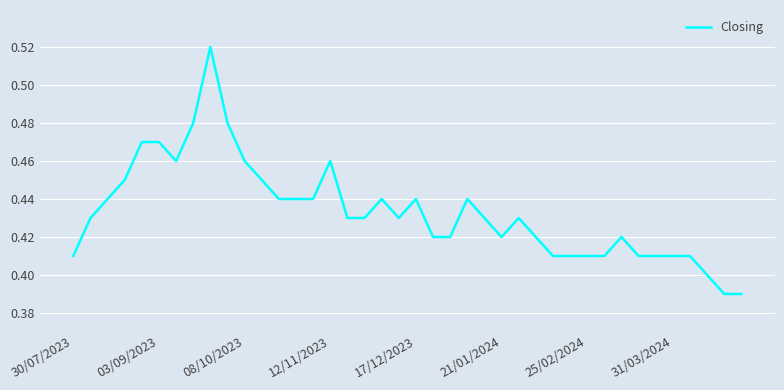

True or false: the data has more than 2 interior local peaks.

True